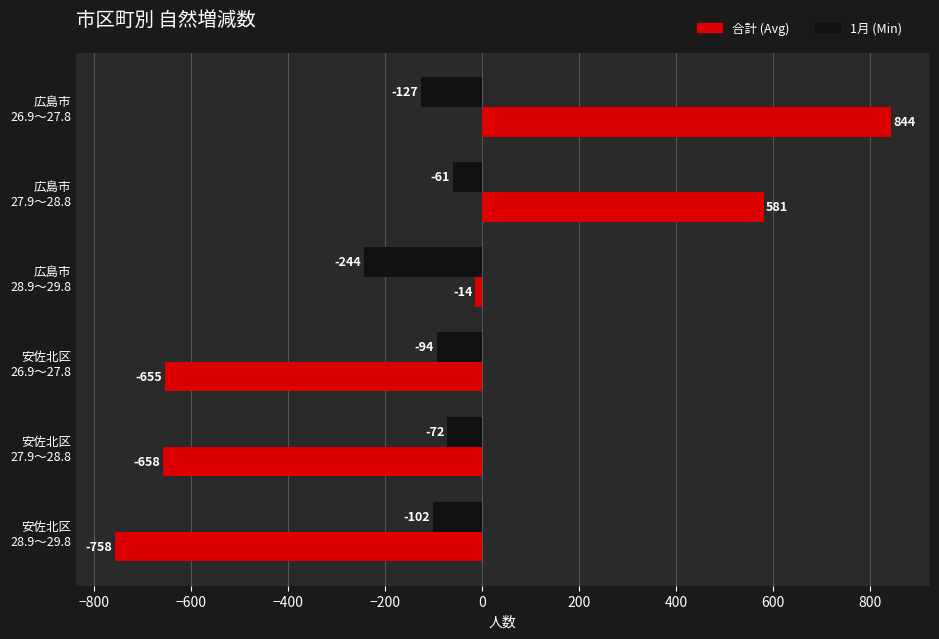

Rank the series by their average value, from lowest to highest.

1月 (Min), 合計 (Avg)